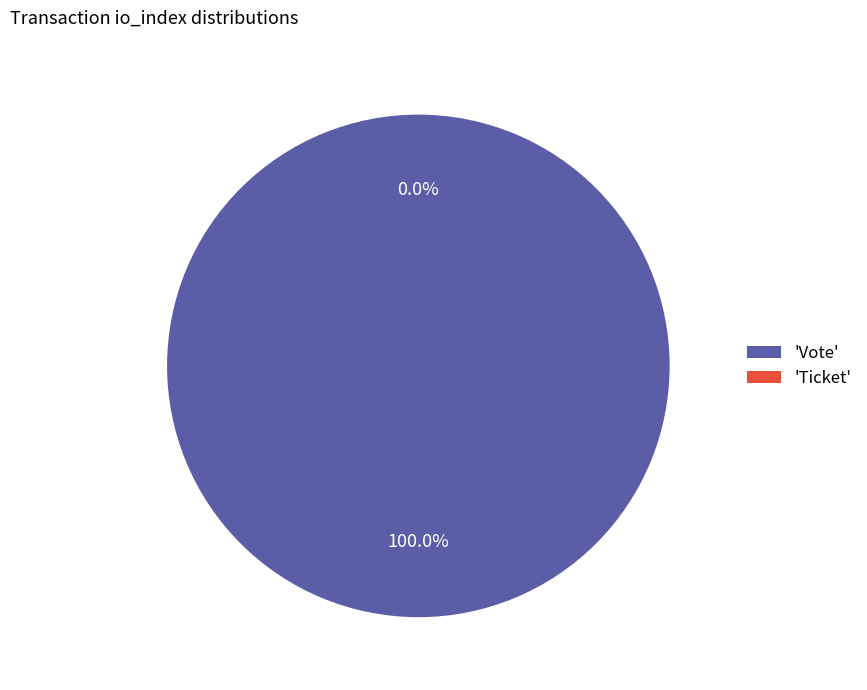

Which category has the smallest portion of the pie?

Ticket